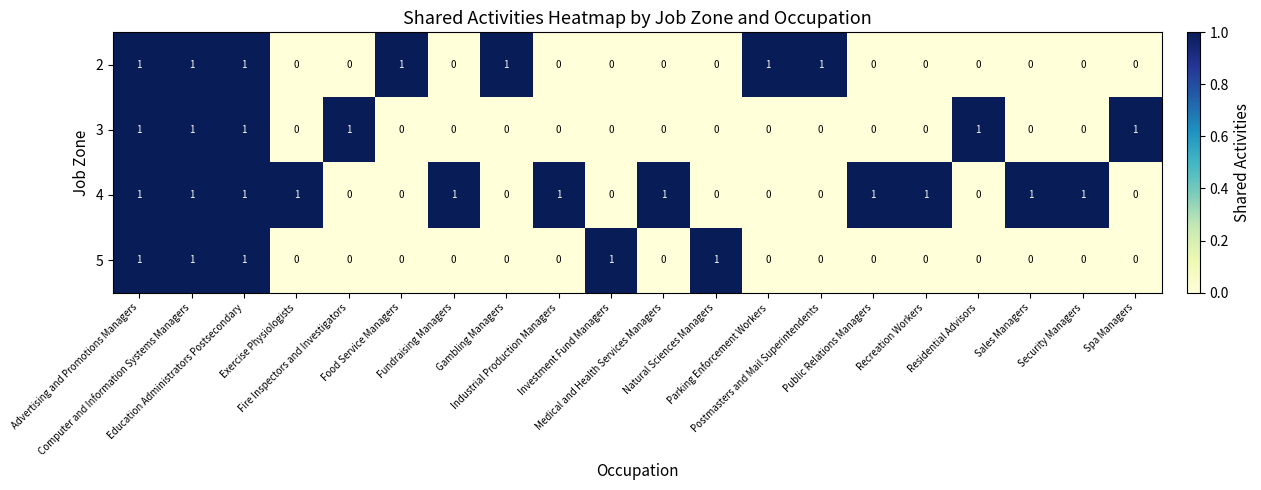

Rank the series by their average value, from lowest to highest.

5, 3, 2, 4